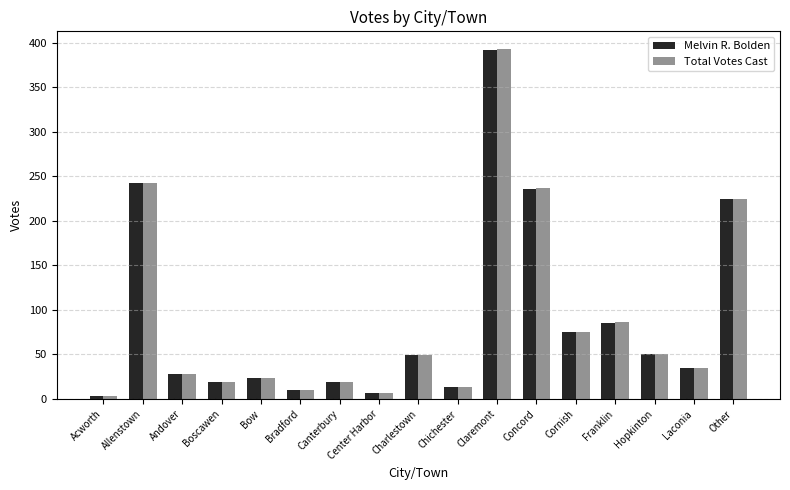

What is the difference between the maximum and minimum values in the Total Votes Cast series?

390